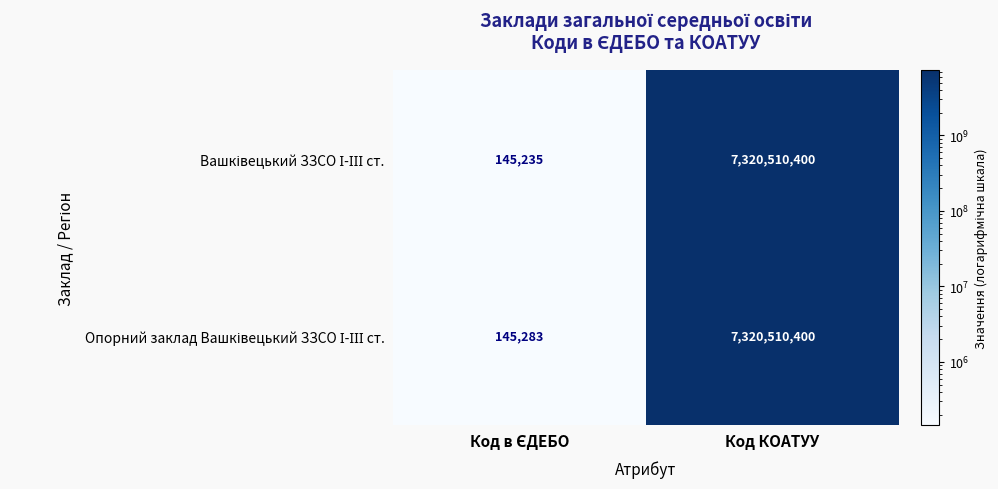

What is the total value across all series at Код КОАТУУ?

14641020800